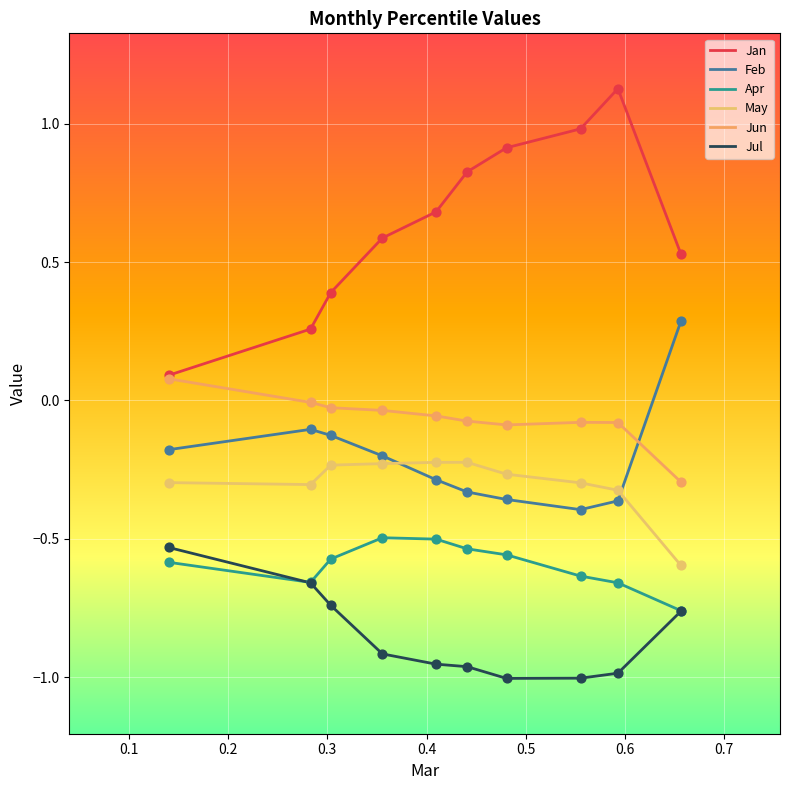

Is the value of Feb at pct75 greater than the value of Apr at pct95?

Yes